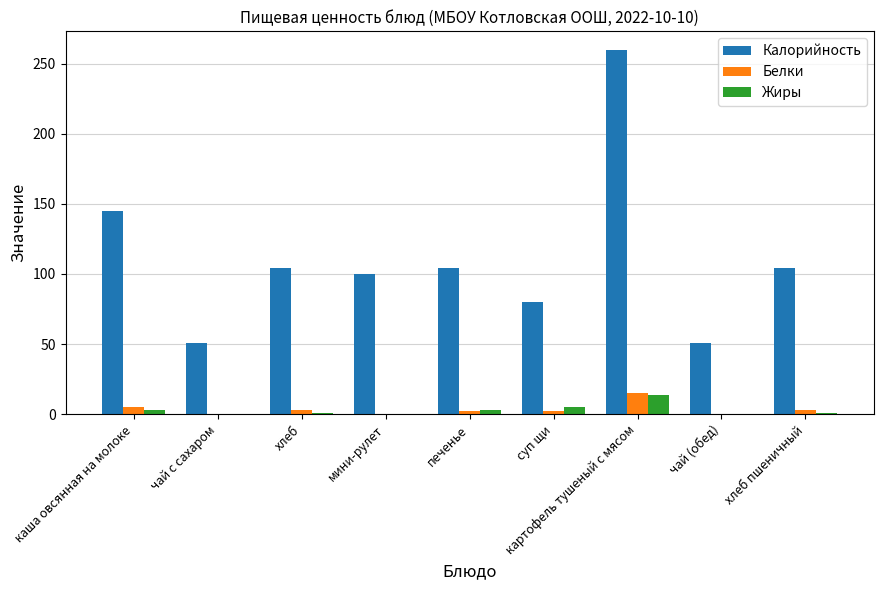

What is the sum of the Жиры values at картофель тушеный с мясом and мини-рулет?

14